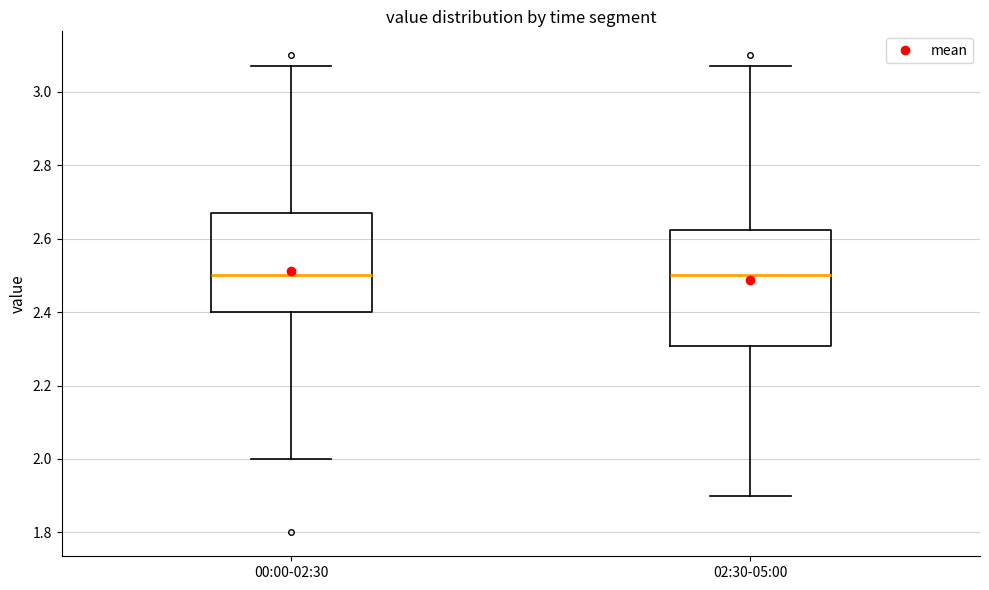

Where is the upper edge of the box for 00:00-02:30 on the y-axis? The values are not printed on the chart, so give them approximately, as read against the axis.

2.68